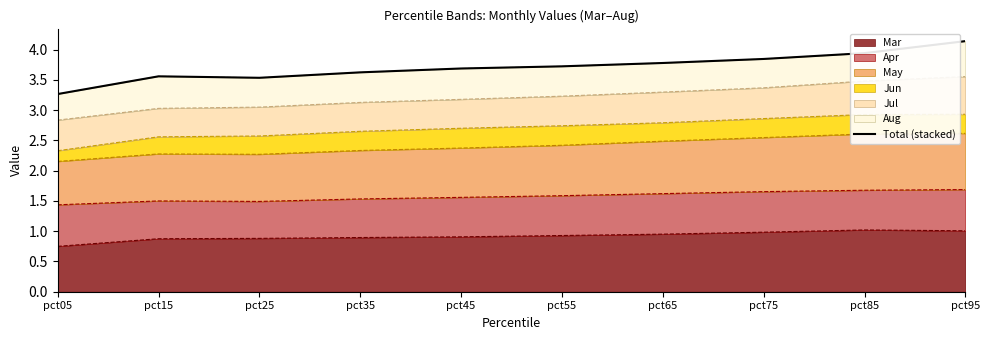

List the labels in order of value, largest first.

pct95, pct85, pct75, pct65, pct55, pct45, pct35, pct15, pct25, pct05